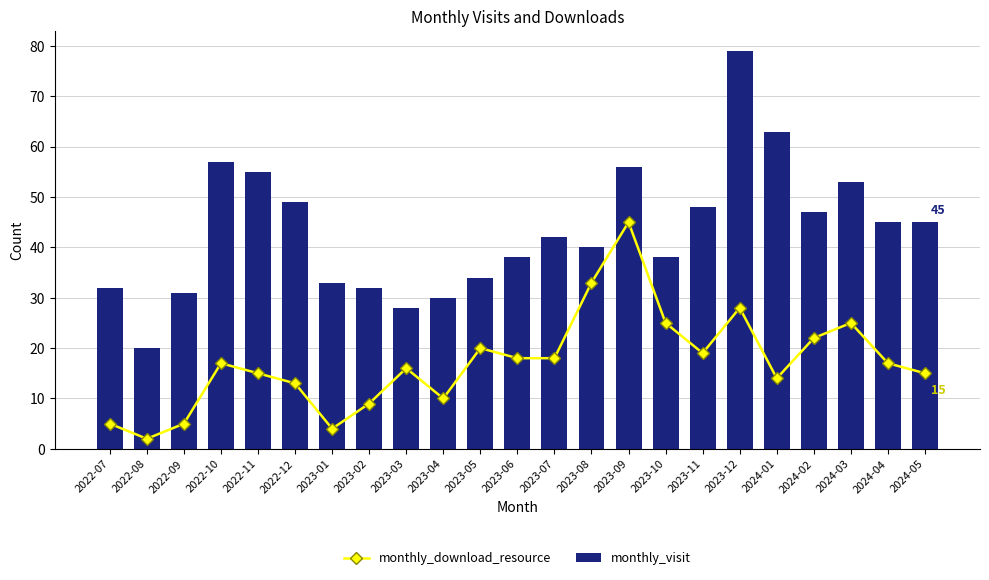

What is the sum of all monthly_visit values?

995